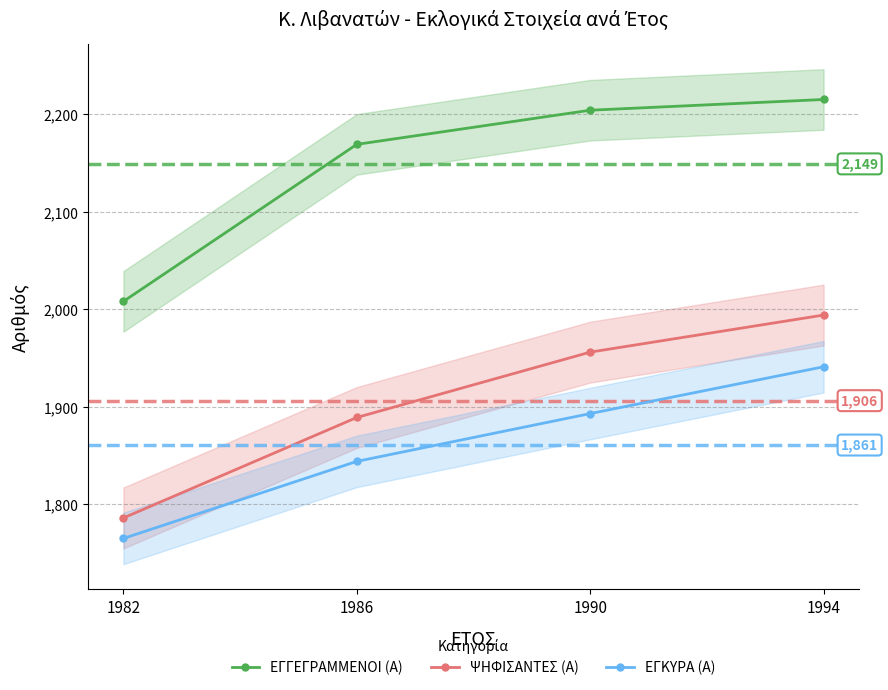

Reading right to left, extract all data points from this chart.

ΕΓΓΕΓΡΑΜΜΕΝΟΙ (Α): 1994=2215	1990=2204	1986=2169	1982=2008
ΨΗΦΙΣΑΝΤΕΣ (Α): 1994=1994	1990=1956	1986=1889	1982=1786
ΕΓΚΥΡΑ (Α): 1994=1941	1990=1893	1986=1844	1982=1765